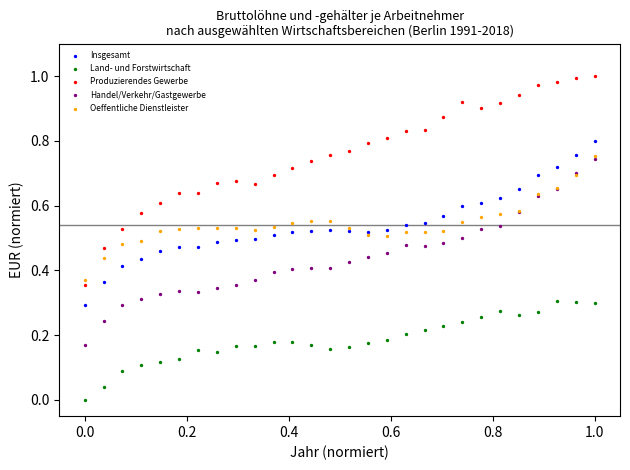

Which series reaches the maximum Y coordinate?

Produzierendes Gewerbe